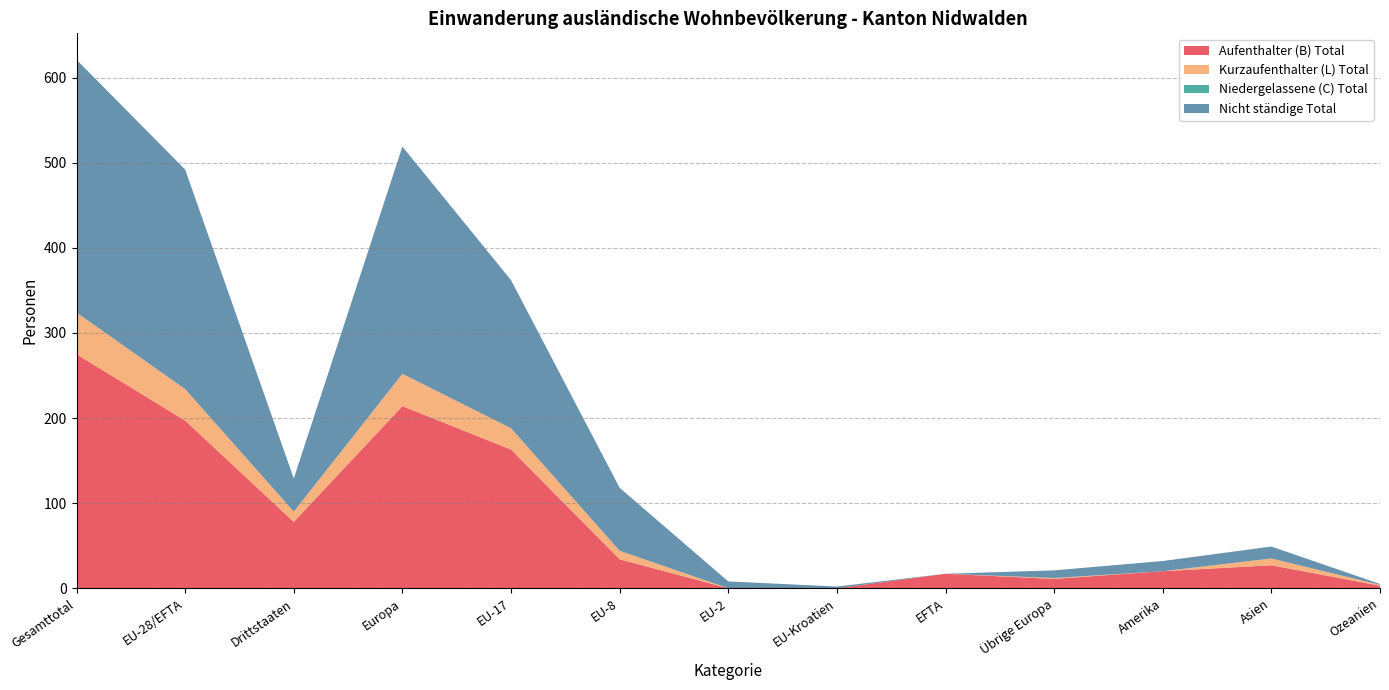

Reading left to right, extract all data points from this chart.

Aufenthalter (B) Total: Gesamttotal=275	EU-28/EFTA=197	Drittstaaten=78	Europa=214	EU-17=163	EU-8=34	EU-2=0	EU-Kroatien=0	EFTA=17	Übrige Europa=11	Amerika=20	Asien=27	Ozeanien=3
Kurzaufenthalter (L) Total: Gesamttotal=49	EU-28/EFTA=37	Drittstaaten=12	Europa=38	EU-17=25	EU-8=10	EU-2=0	EU-Kroatien=0	EFTA=0	Übrige Europa=1	Amerika=0	Asien=8	Ozeanien=1
Niedergelassene (C) Total: Gesamttotal=0	EU-28/EFTA=0	Drittstaaten=0	Europa=0	EU-17=0	EU-8=0	EU-2=0	EU-Kroatien=0	EFTA=0	Übrige Europa=0	Amerika=0	Asien=0	Ozeanien=0
Nicht ständige Total: Gesamttotal=297	EU-28/EFTA=258	Drittstaaten=39	Europa=267	EU-17=174	EU-8=74	EU-2=8	EU-Kroatien=2	EFTA=0	Übrige Europa=9	Amerika=12	Asien=14	Ozeanien=1